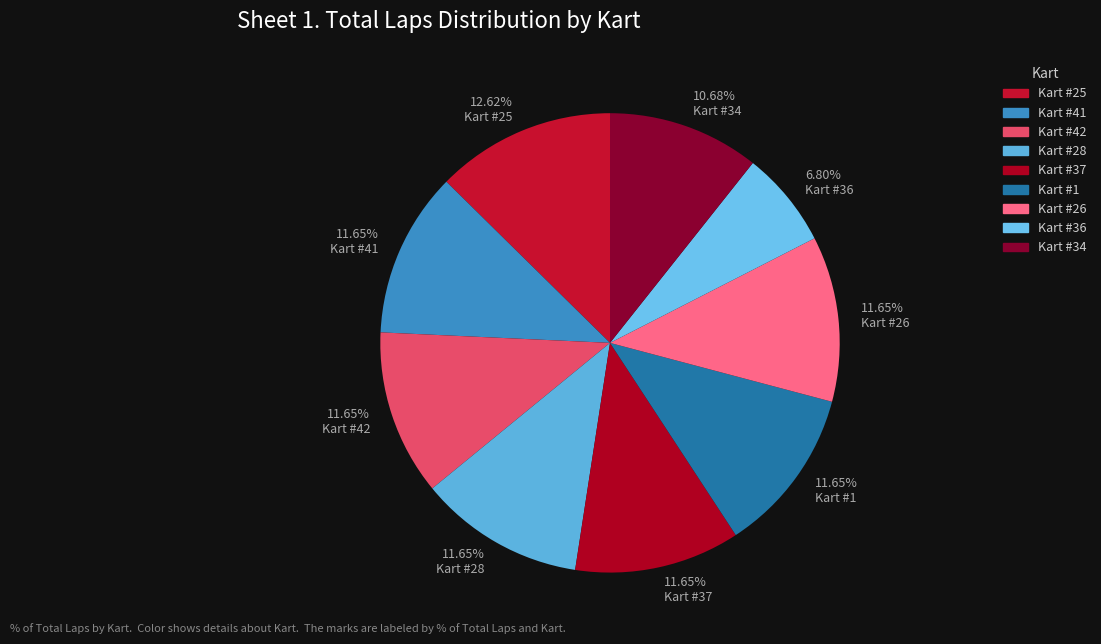

Combined, what portion of the pie is Kart #37 and Kart #26?

23.3%